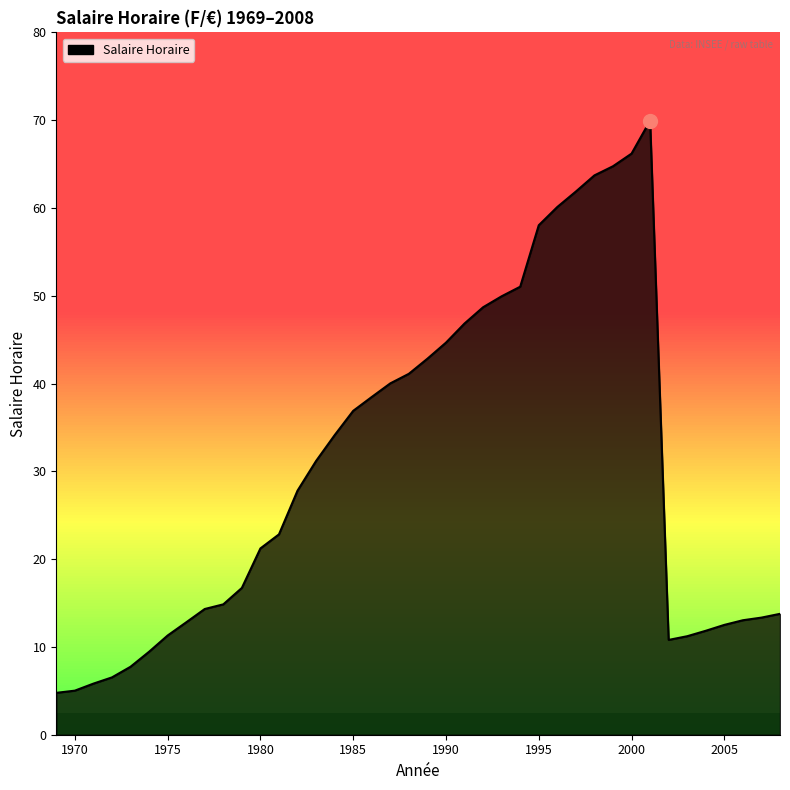

What is the greatest value displayed?

70.0